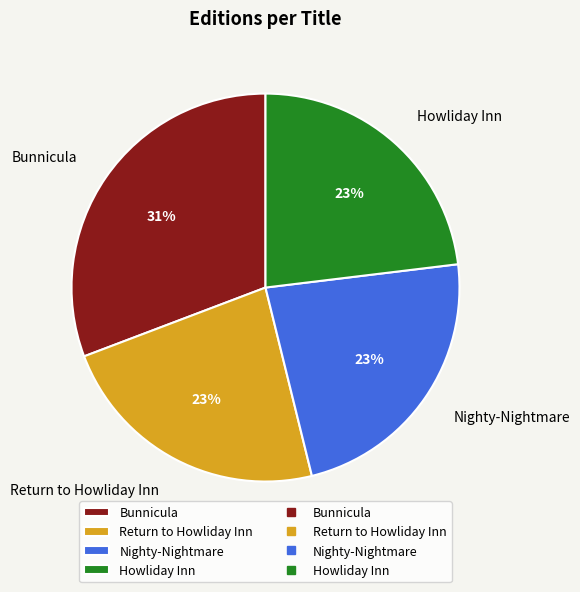

Combined, do Nighty-Nightmare and Return to Howliday Inn account for over 50%?

No